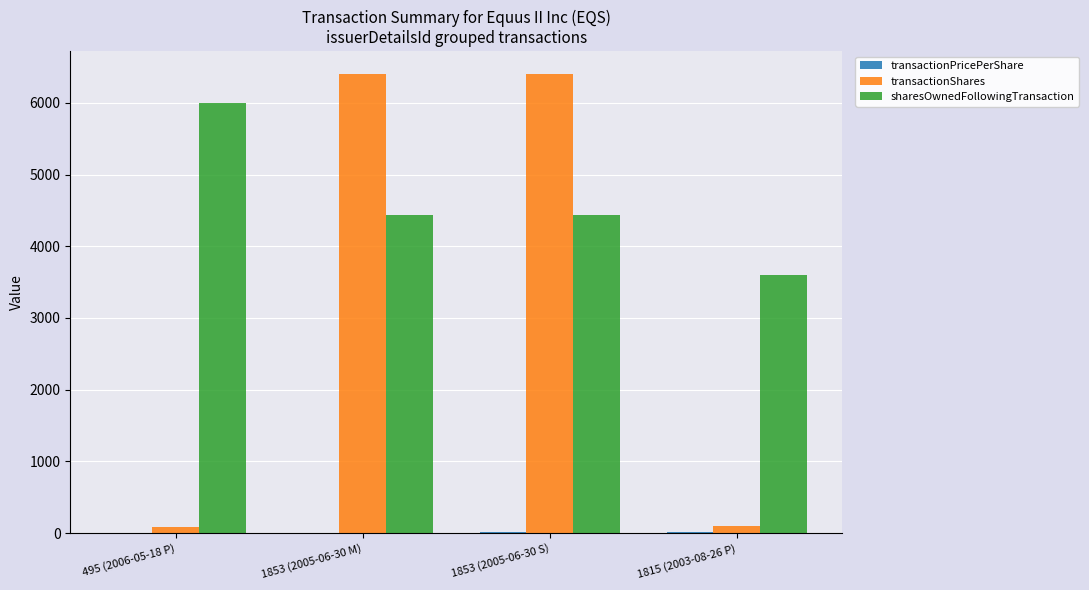

The value of sharesOwnedFollowingTransaction at 1853 (2005-06-30 M) is 4438.0. True or false?

True